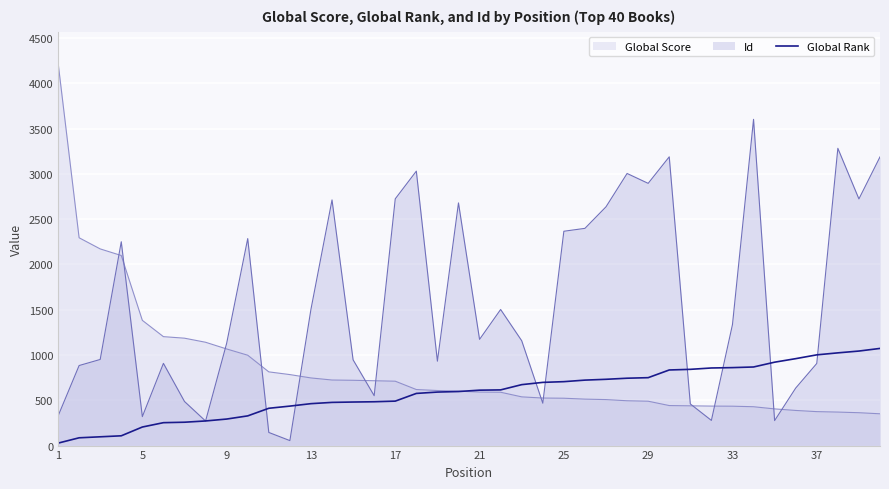

Rank the series by their average value, from highest to lowest.

Id, Global Score, Global Rank